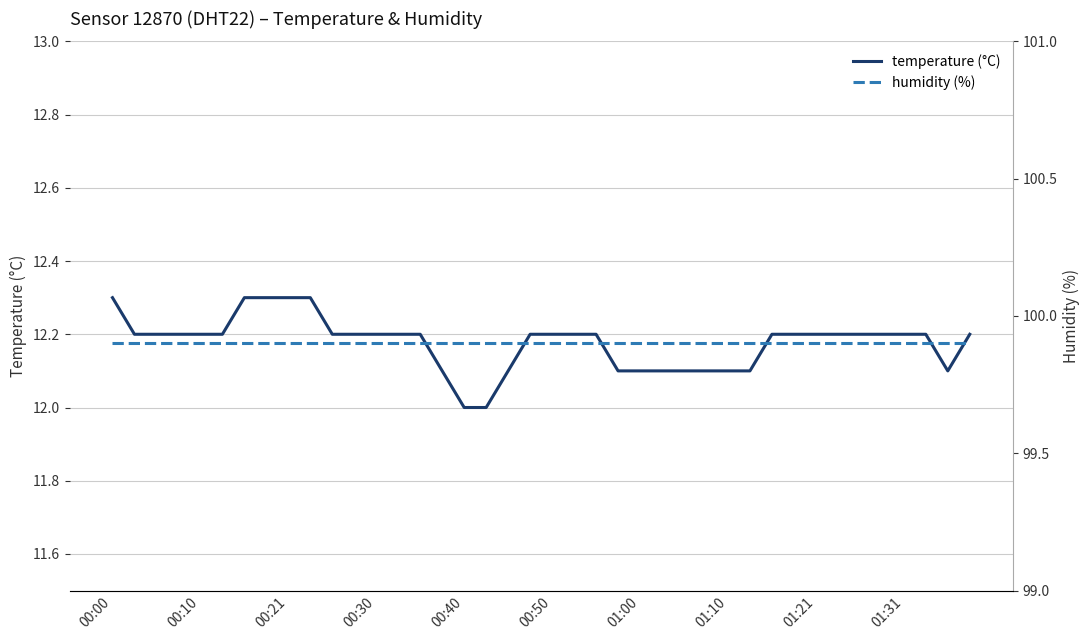

True or false: temperature (°C) and humidity (%) intersect in this chart.

False